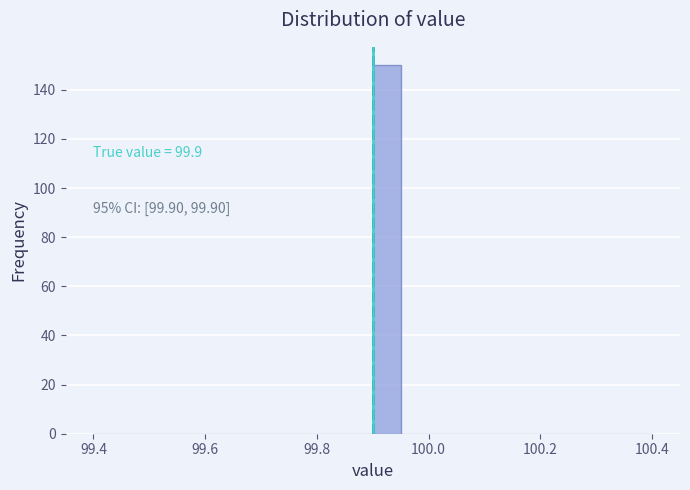

Read against the x-axis, roughly where is the centre of the tallest bar?

99.92